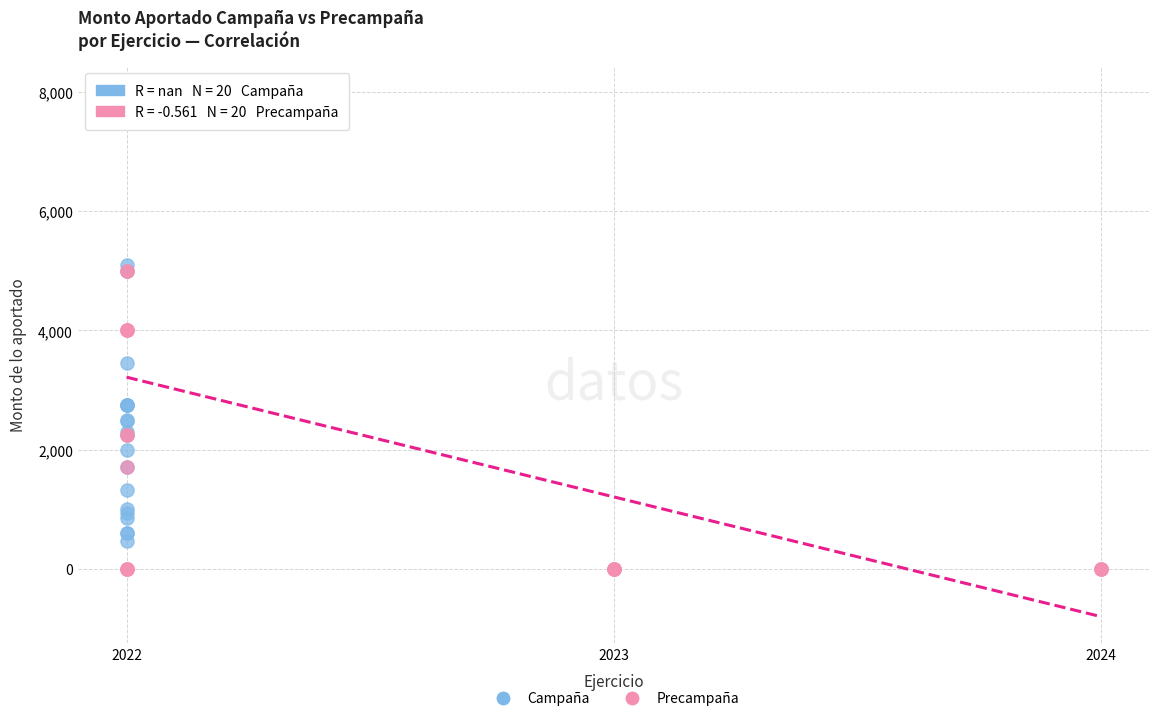

What are all the series names shown in the legend?

Campaña, Precampaña